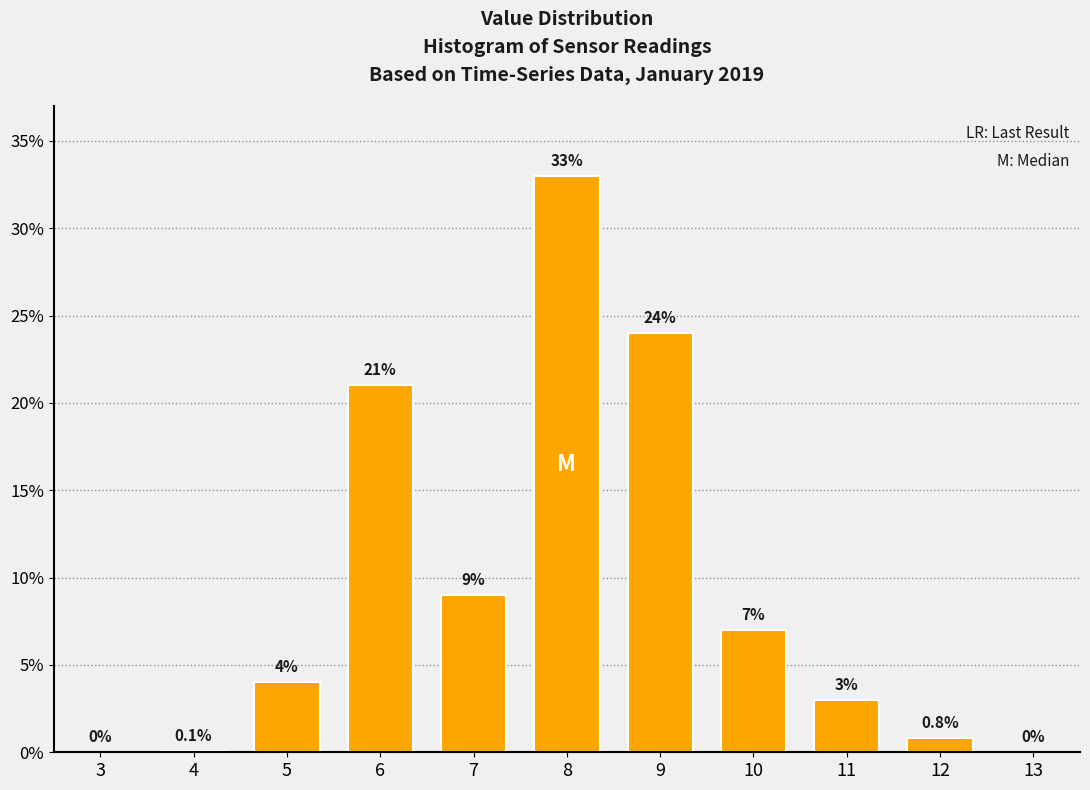

Reading left to right, list all the values displayed in this chart.

3=0.0	4=0.1	5=4.0	6=21.0	7=9.0	8=33.0	9=24.0	10=7.0	11=3.0	12=0.8	13=0.0